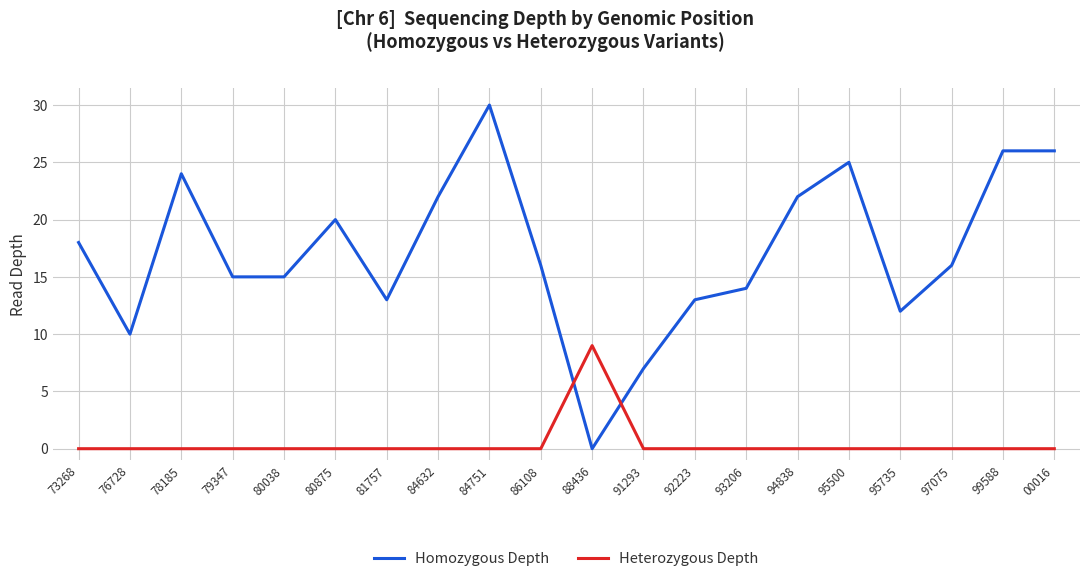

Rank the series at 88436 from highest to lowest value.

Heterozygous Depth, Homozygous Depth